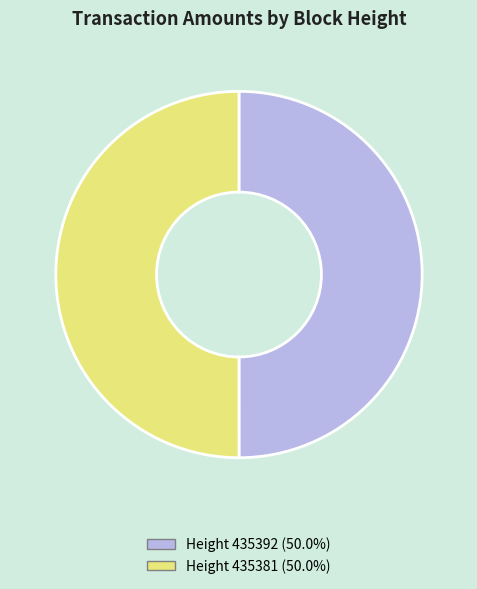

How many segments does this pie chart have?

2